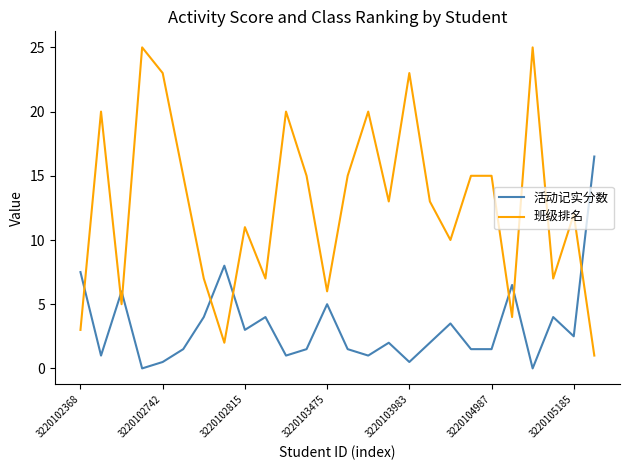

List the series in order of their peak value, lowest first.

活动记实分数, 班级排名